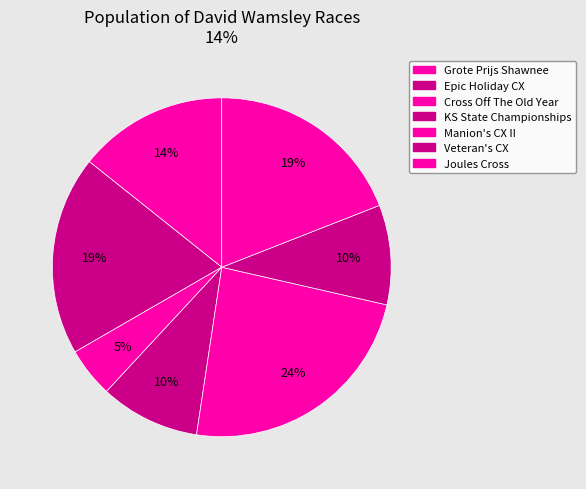

Is there any slice that represents more than half of the pie?

No